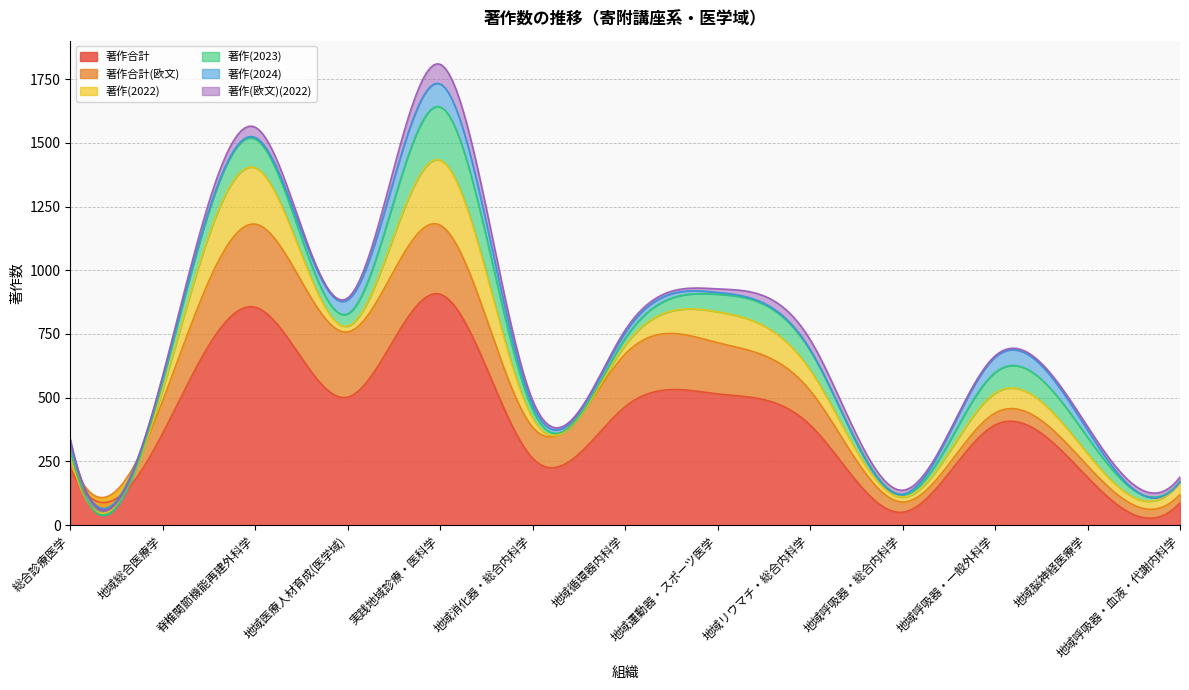

At how many categories does at least one series exceed 444?

5